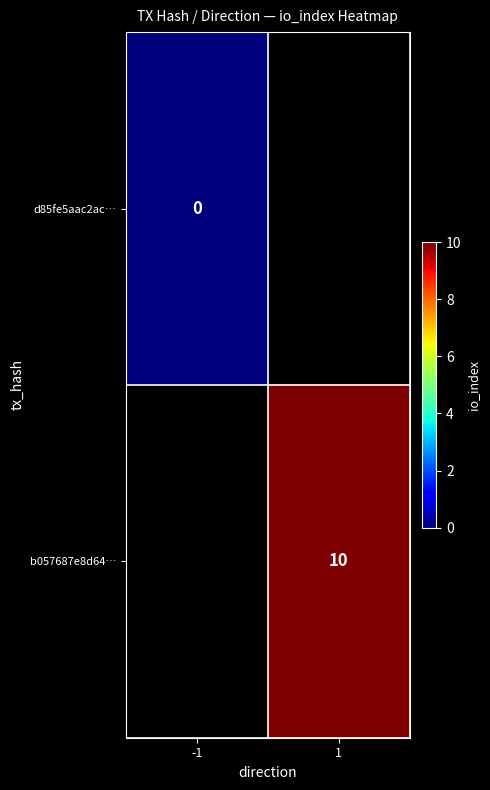

True or false: b057687e8d64… has a value of 10 at 1.

True